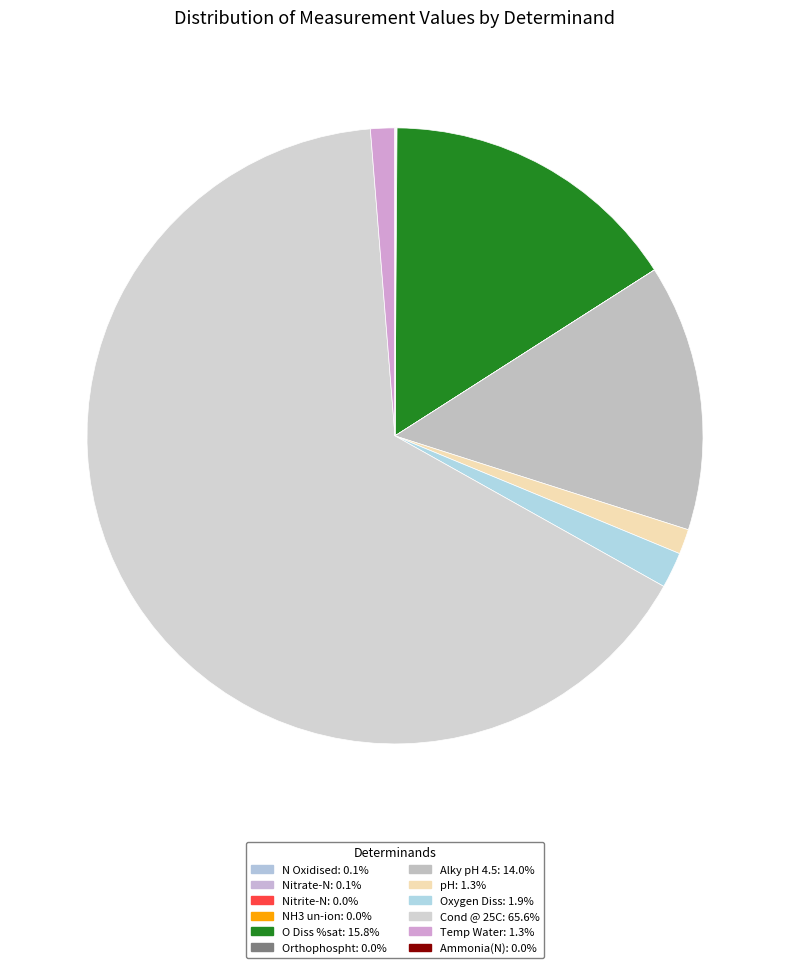

What percentage is the pH slice, to the nearest percent?

1%